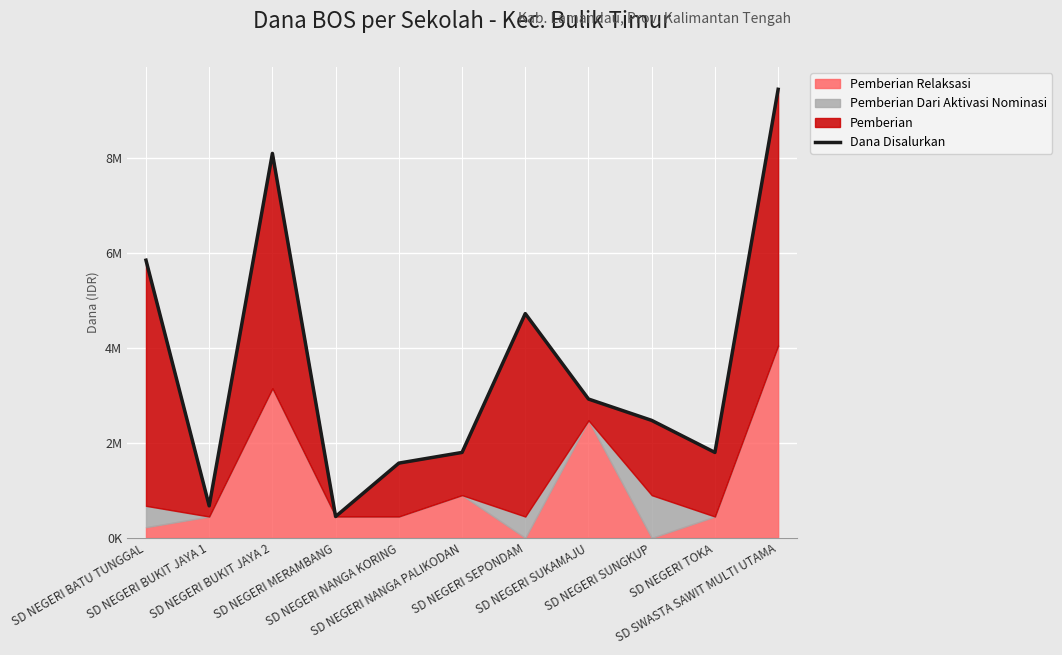

Where does the data first go above 2475000?

SD NEGERI BATU TUNGGAL